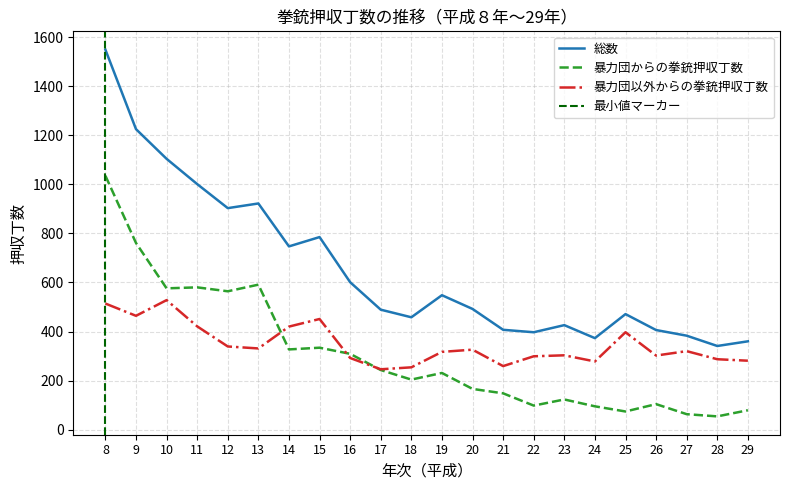

How many data points in 暴力団以外からの拳銃押収丁数 are above 320?

10